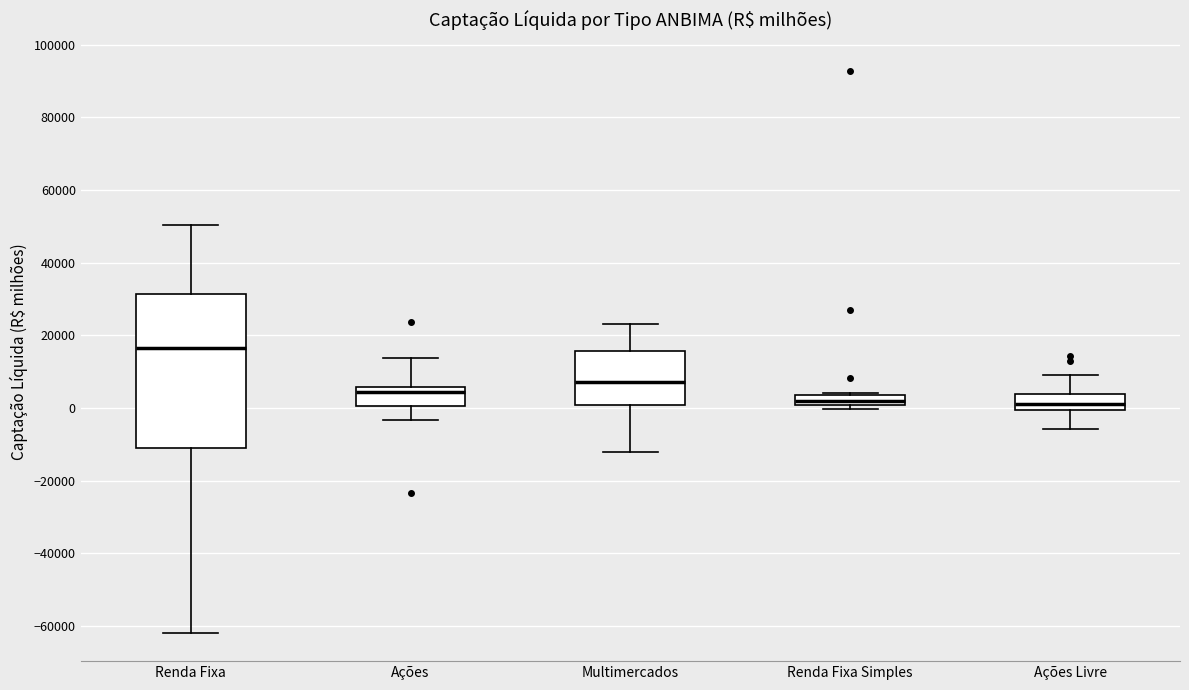

Which box has the highest median line?

Renda Fixa